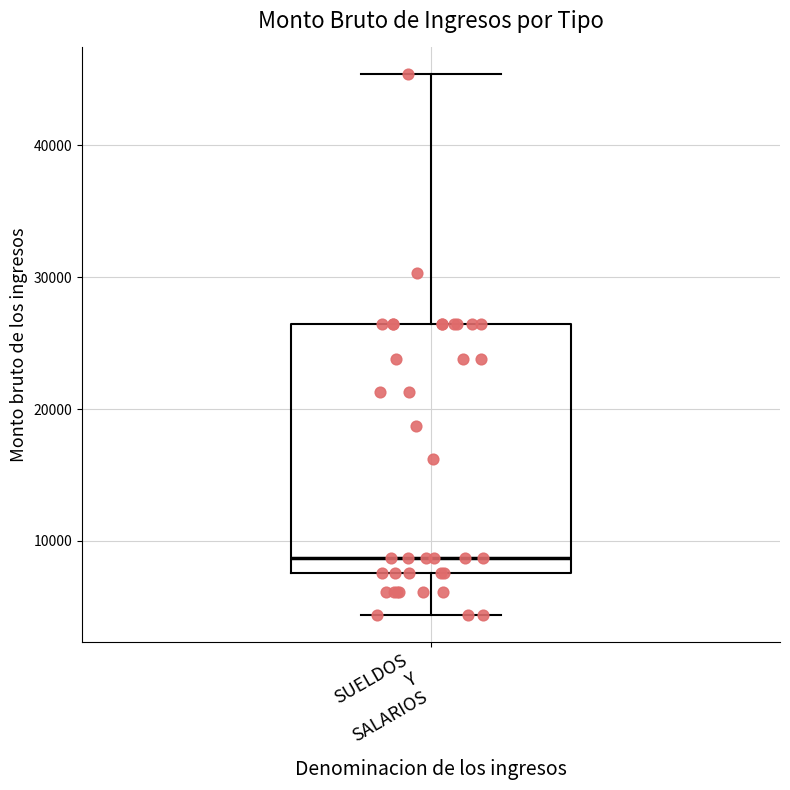

Where is the lower edge of the box for SUELDOS Y SALARIOS on the y-axis? The values are not printed on the chart, so give them approximately, as read against the axis.

8000